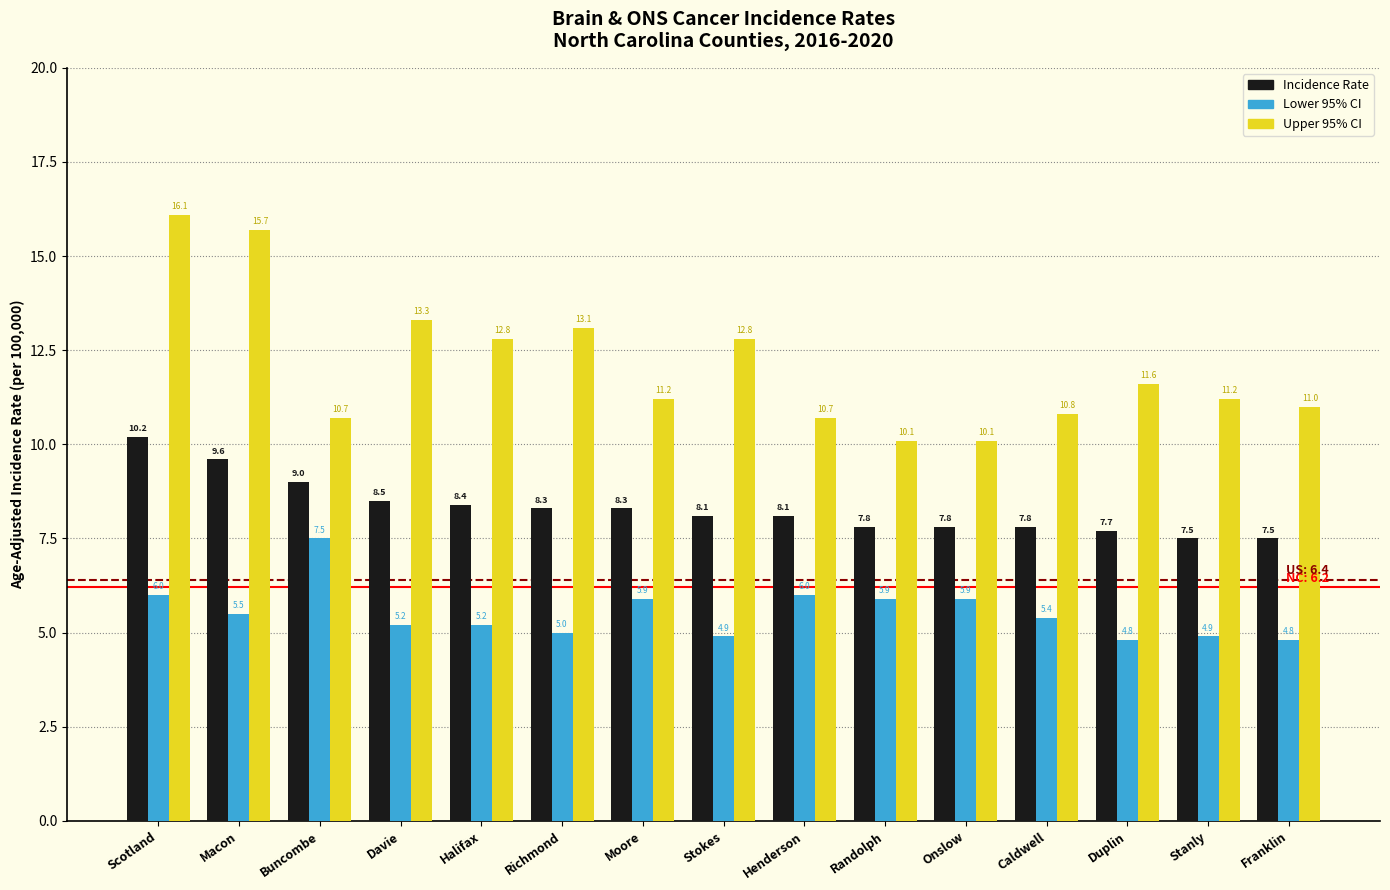

Reading right to left, transcribe all the data shown in this chart.

Incidence Rate: 7.5	7.5	7.7	7.8	7.8	7.8	8.1	8.1	8.3	8.3	8.4	8.5	9.0	9.6	10.2
Lower 95% CI: 4.8	4.9	4.8	5.4	5.9	5.9	6.0	4.9	5.9	5.0	5.2	5.2	7.5	5.5	6.0
Upper 95% CI: 11.0	11.2	11.6	10.8	10.1	10.1	10.7	12.8	11.2	13.1	12.8	13.3	10.7	15.7	16.1